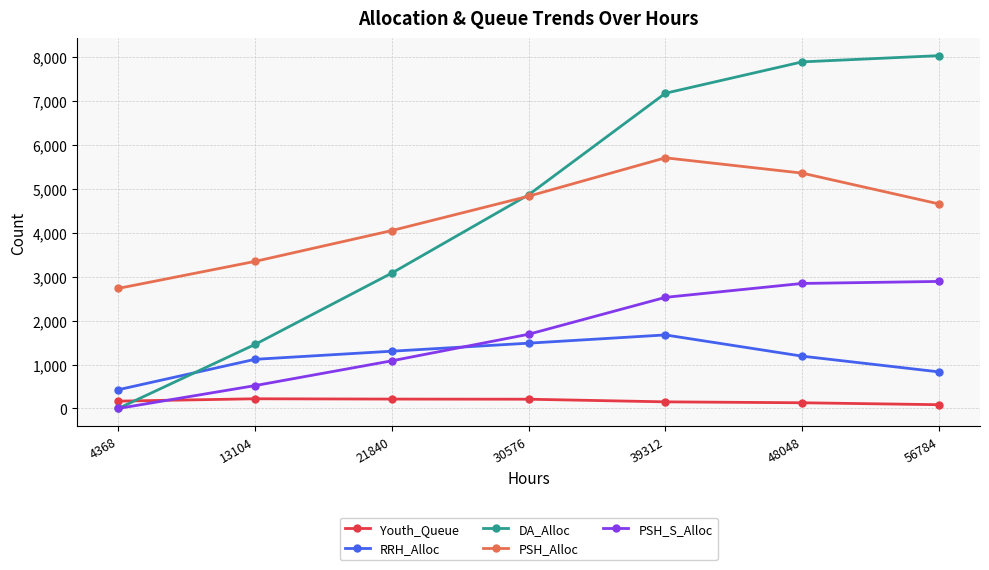

Where is PSH_Alloc nearest to the value 4224?

21840